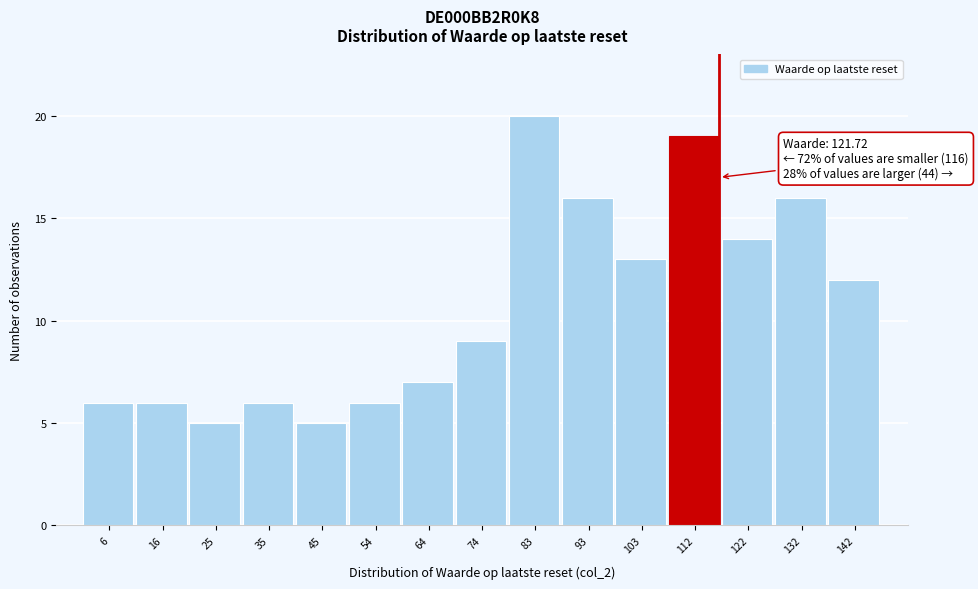

Reading left to right, transcribe all the data shown in this chart.

6	6	5	6	5	6	7	9	20	16	13	19	14	16	12